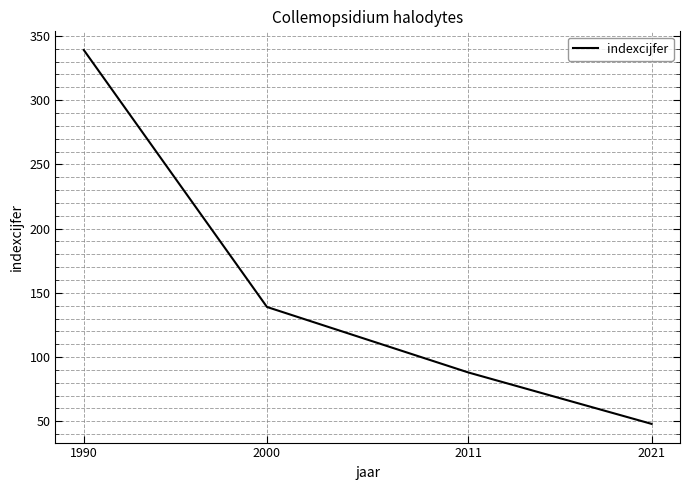

How many values are below 139?

2